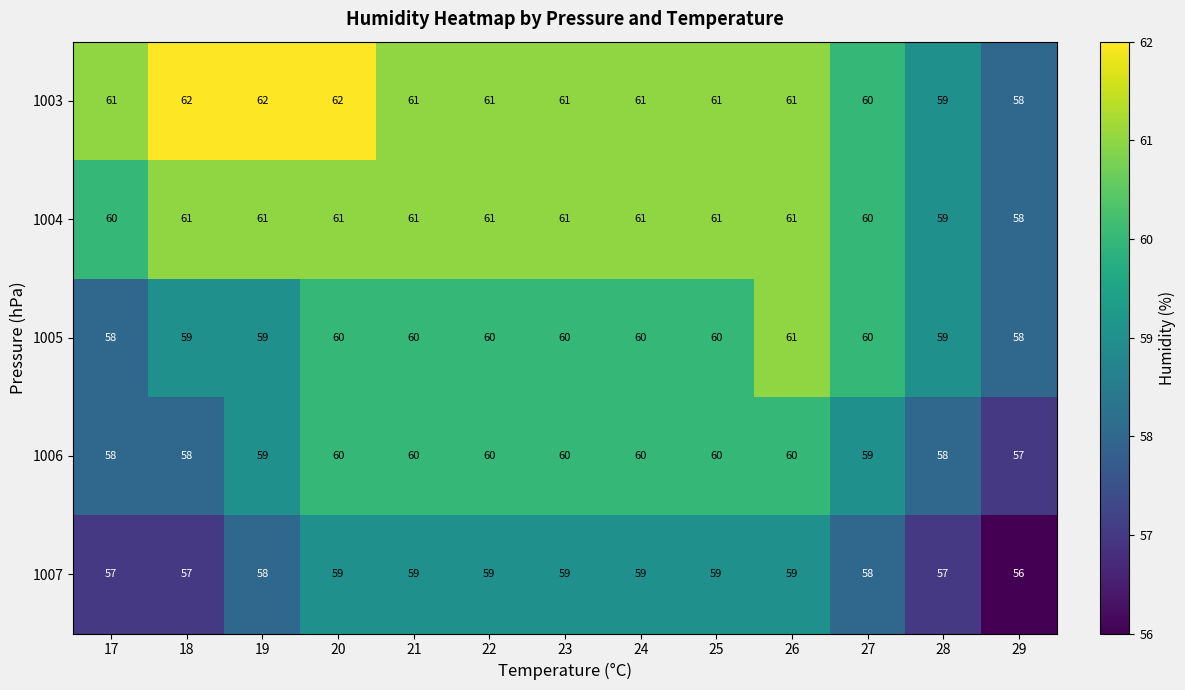

Is it true that 1004 equals 61 at 24?

True